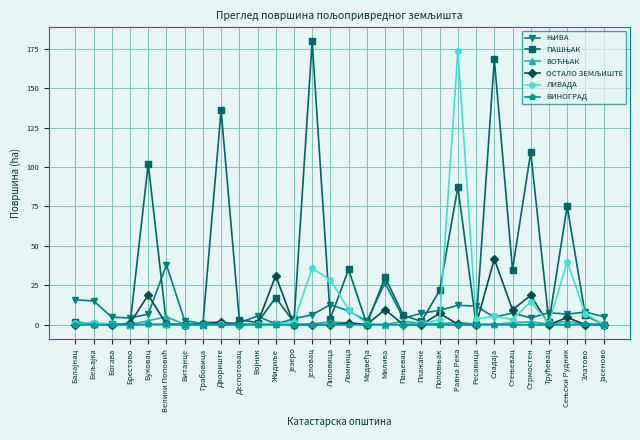

What is the total value across all series at Ломница?

55.7